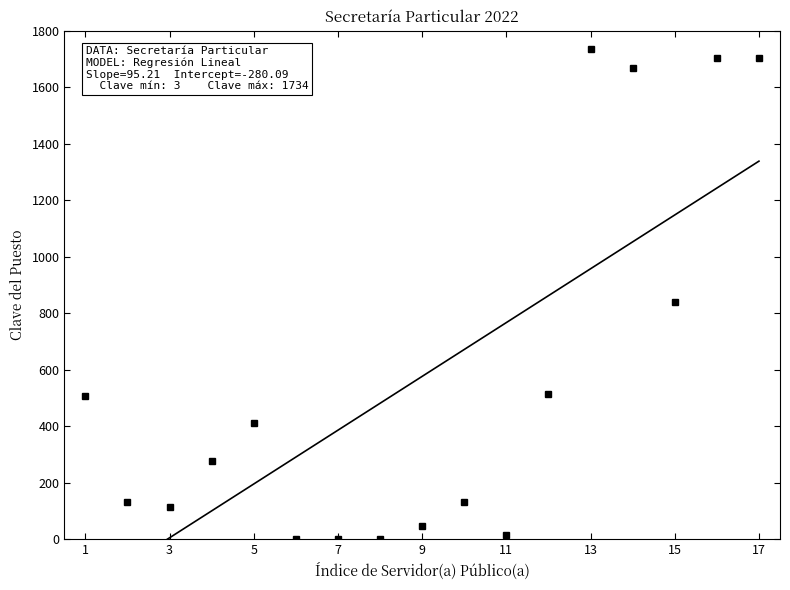

Which has a higher value, 7 or 11?

11